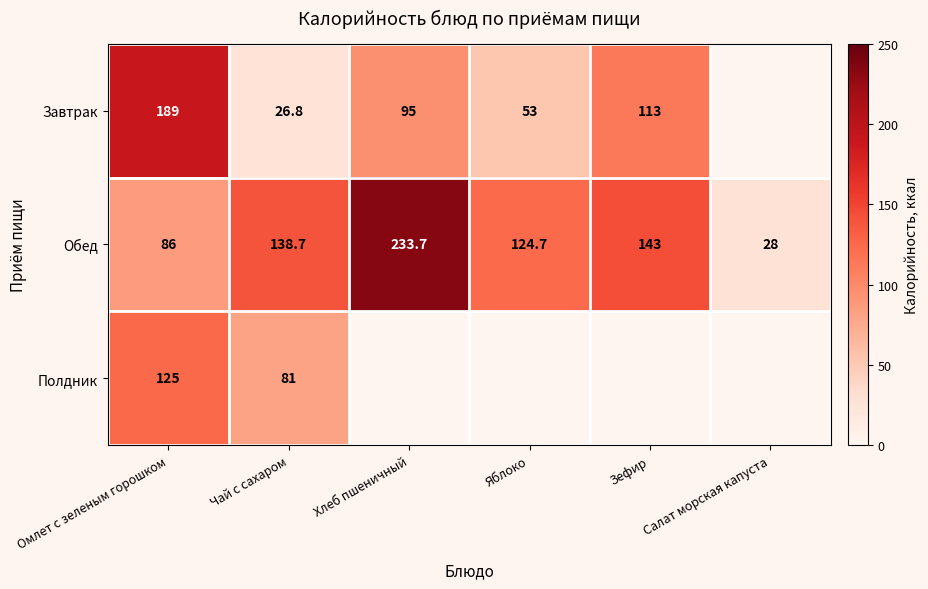

Which category has the highest value across all series?

Хлеб пшеничный